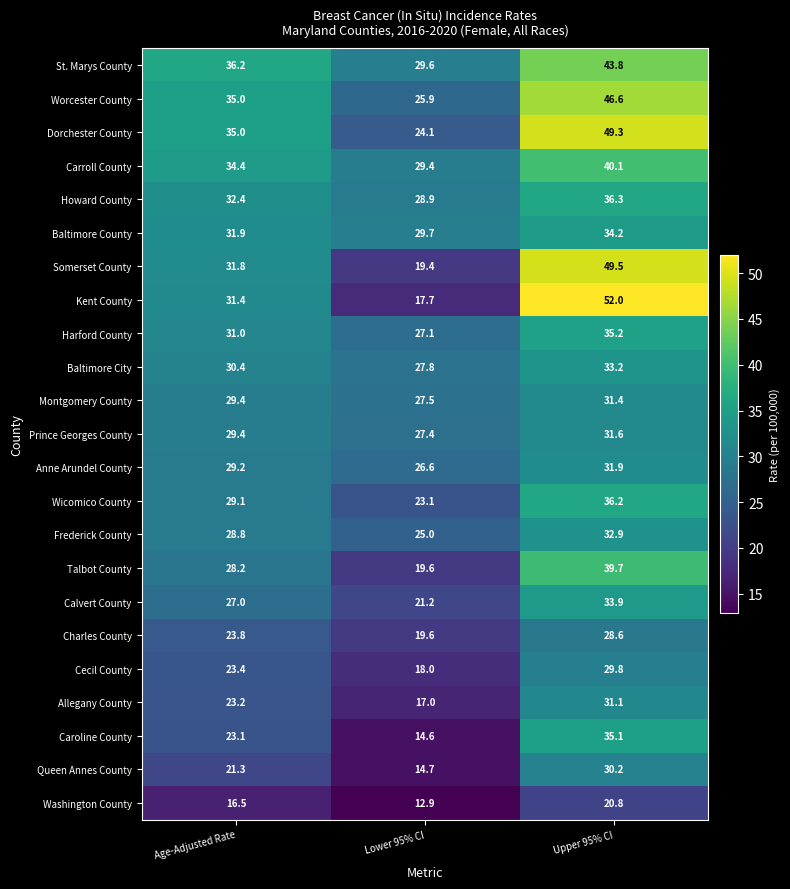

The Kent County series shows 31.4 at Age-Adjusted Rate. True or false?

True